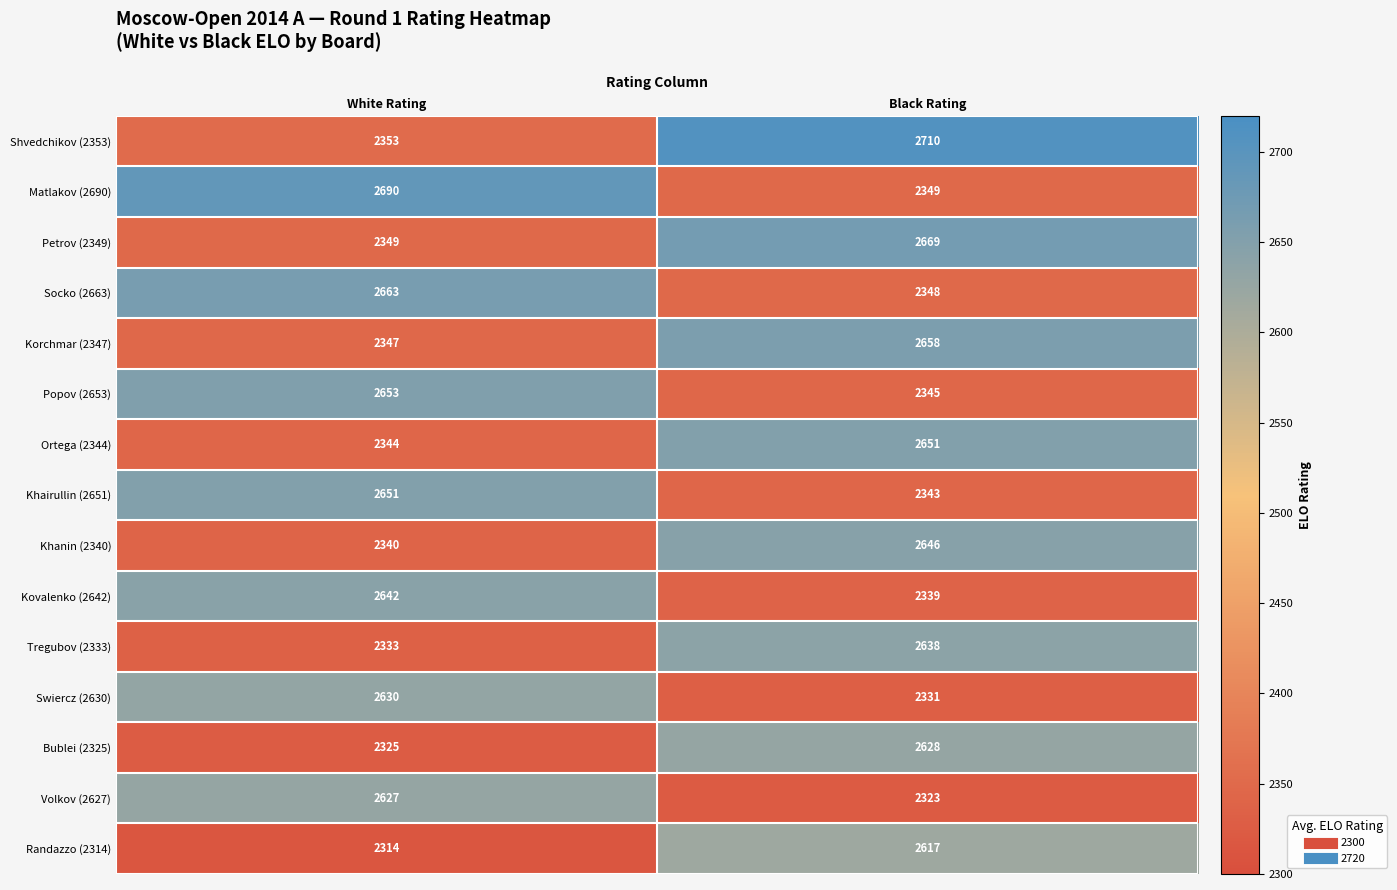

Which series has the largest total across all categories?

Shvedchikov (2353)